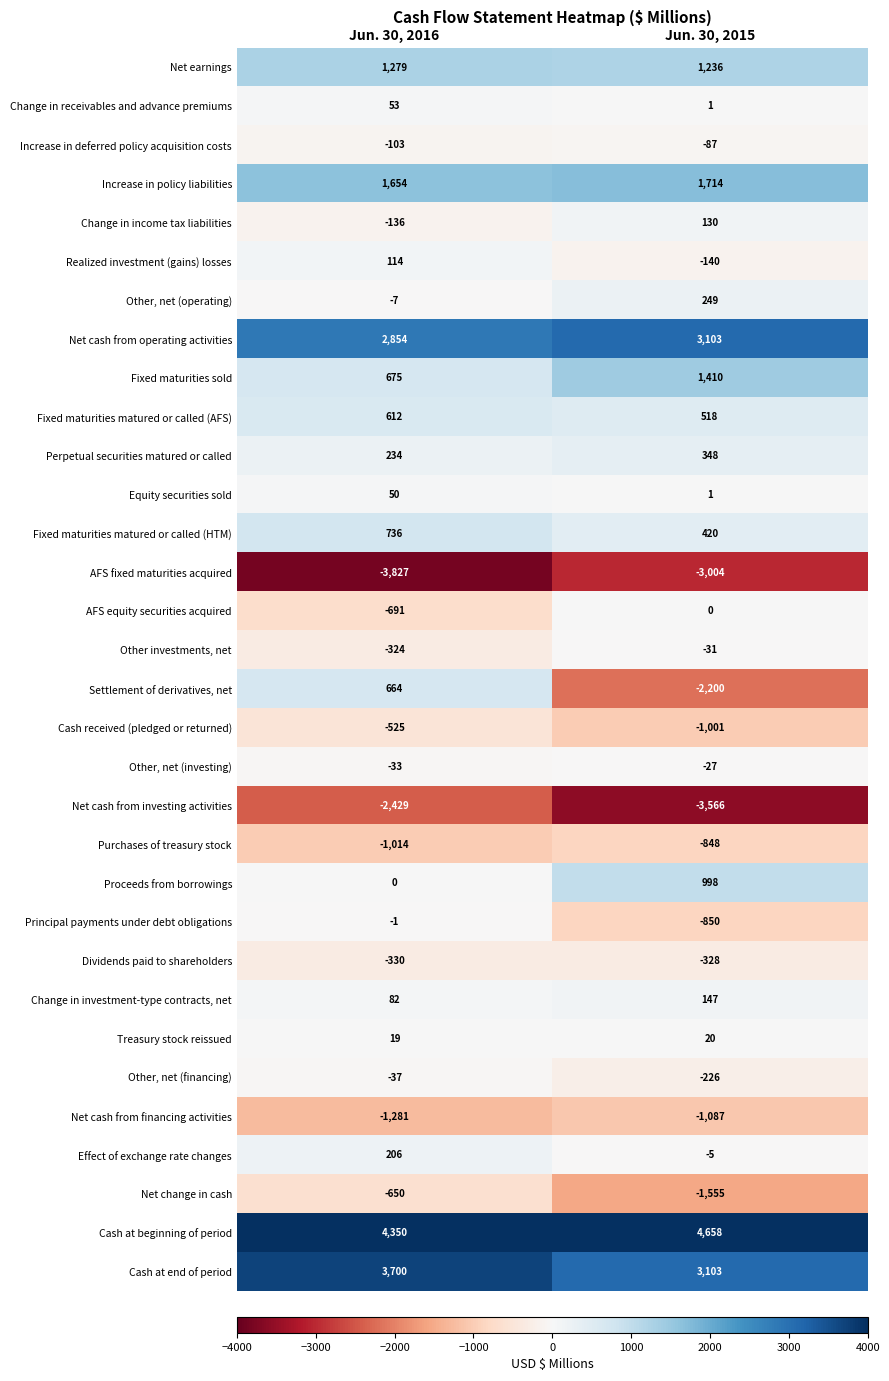

What is the difference between the maximum and minimum values in the Proceeds from borrowings series?

998